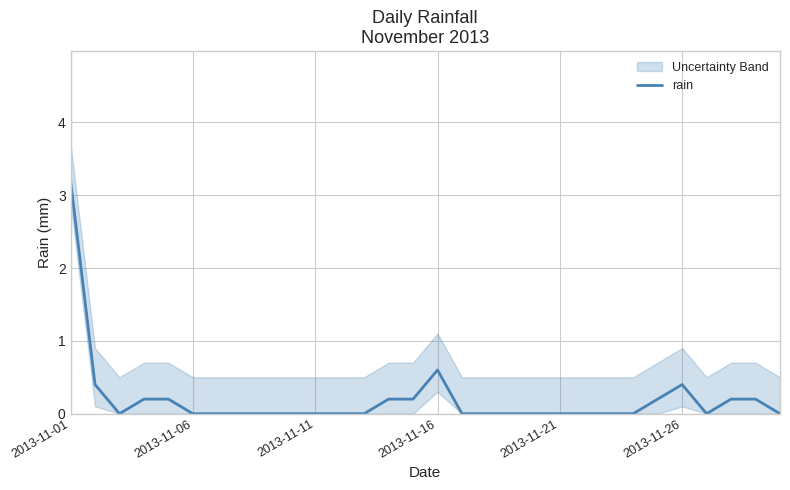

The chart shows a value of 0.2 at 28. True or false?

True